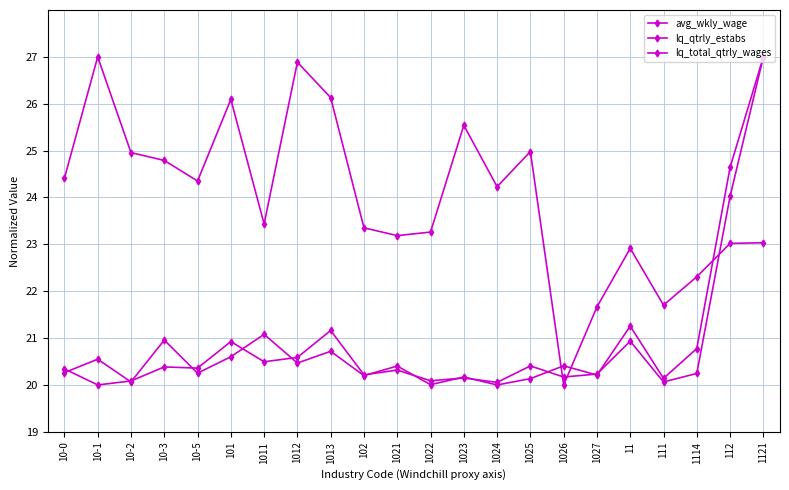

What is the difference between the highest and lowest values at 10-1?

7.0